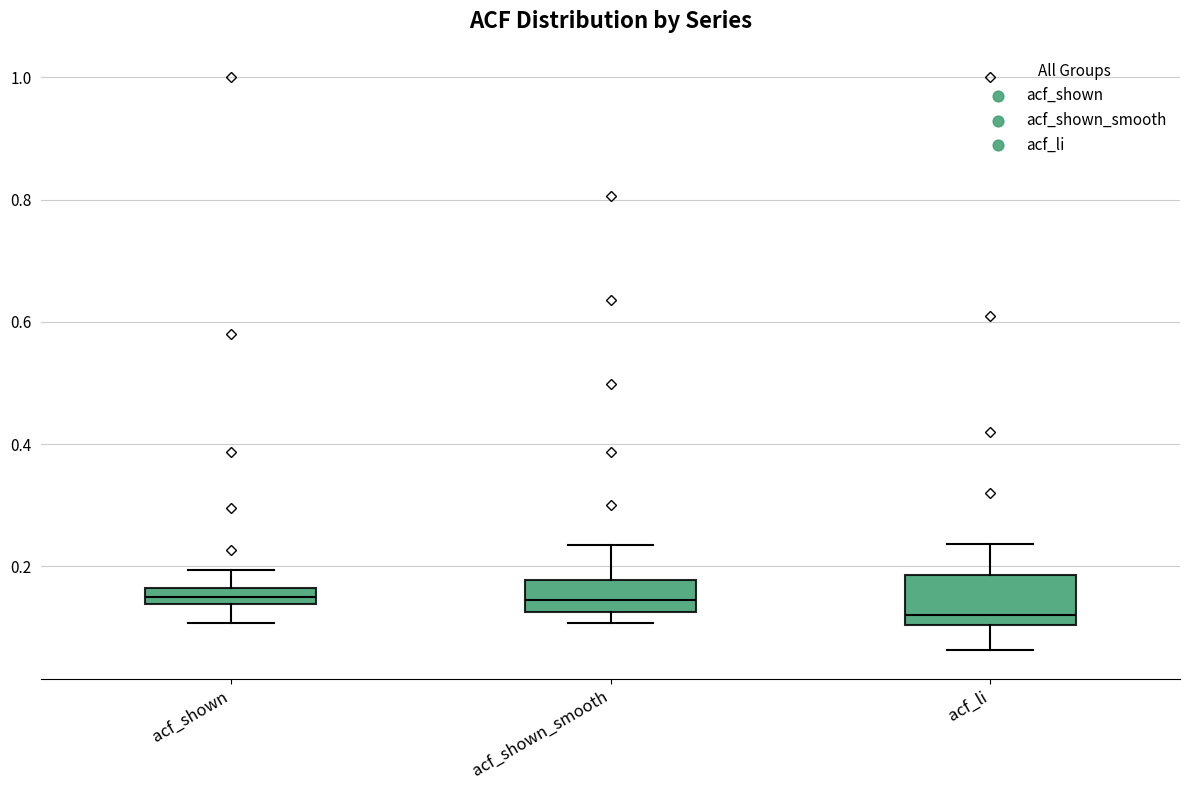

Which box is the tallest, from its lower edge to its upper edge?

acf_li